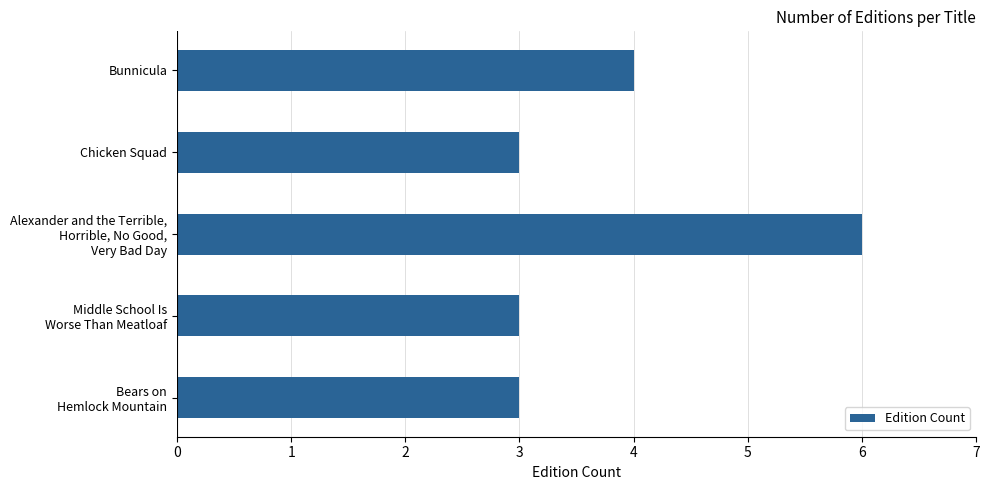

What is the minimum value shown in the chart?

3